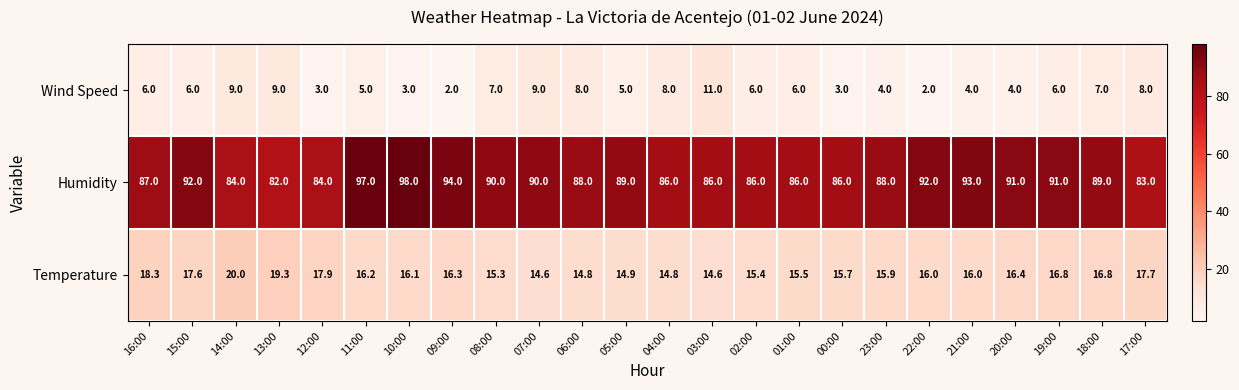

Is it true that Humidity equals 89.0 at 05:00?

True